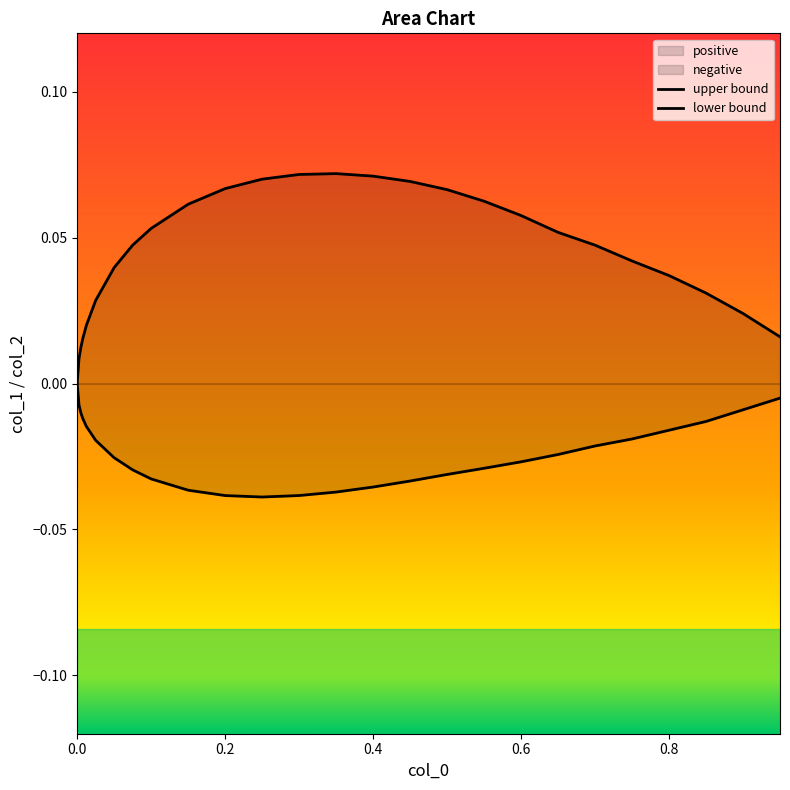

True or false: upper bound and lower bound intersect in this chart.

False